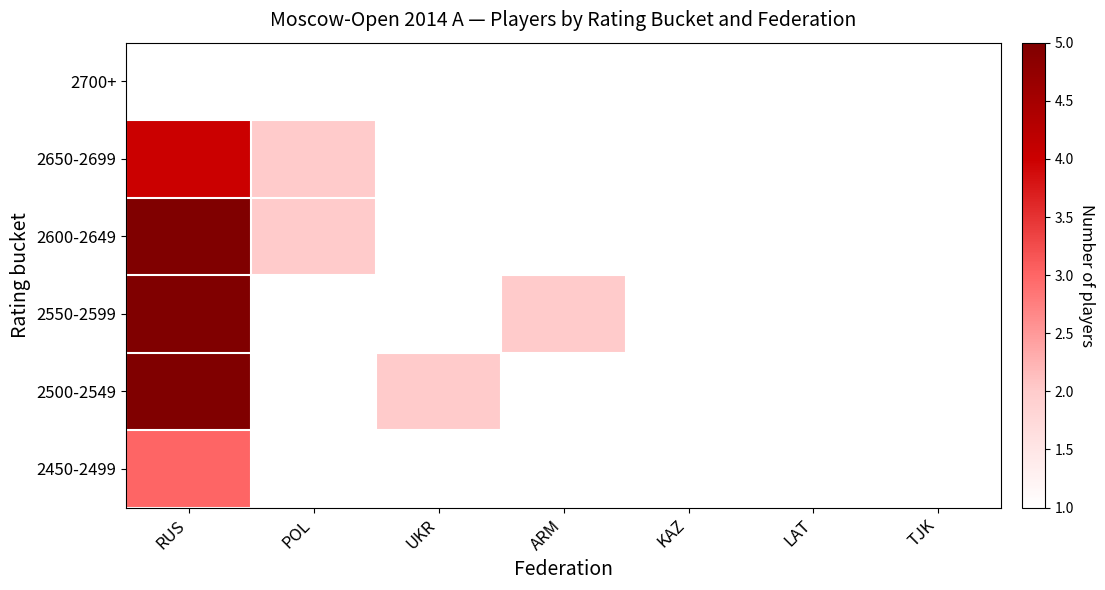

Between POL and KAZ, which series saw the biggest shift?

2600-2649